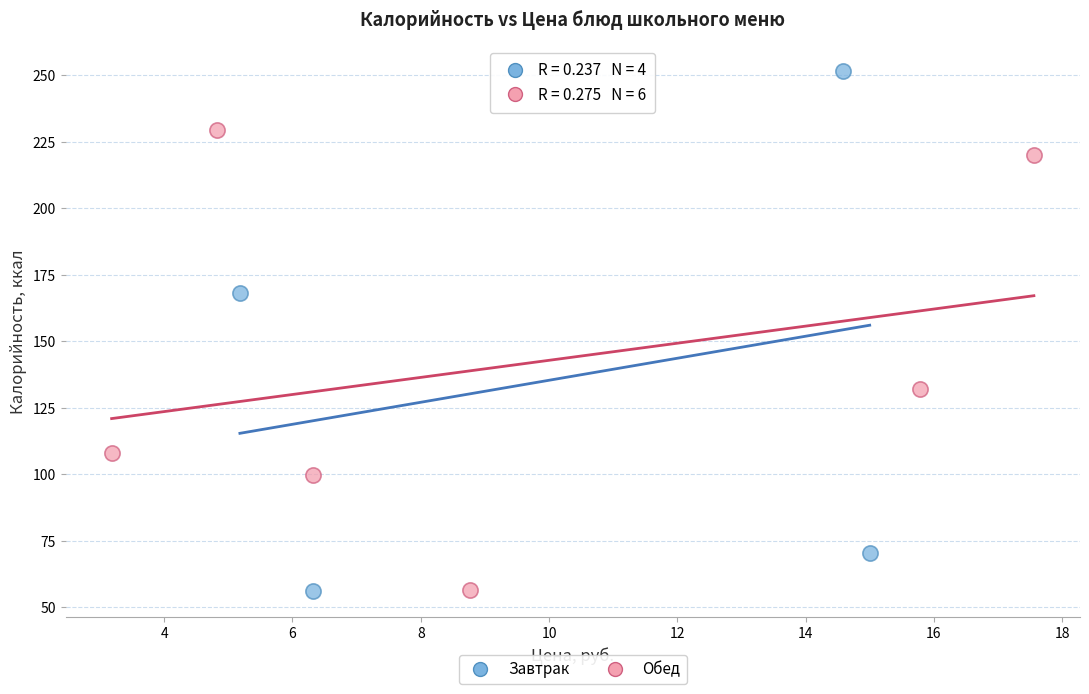

Which series has the widest spread of Y values?

Завтрак